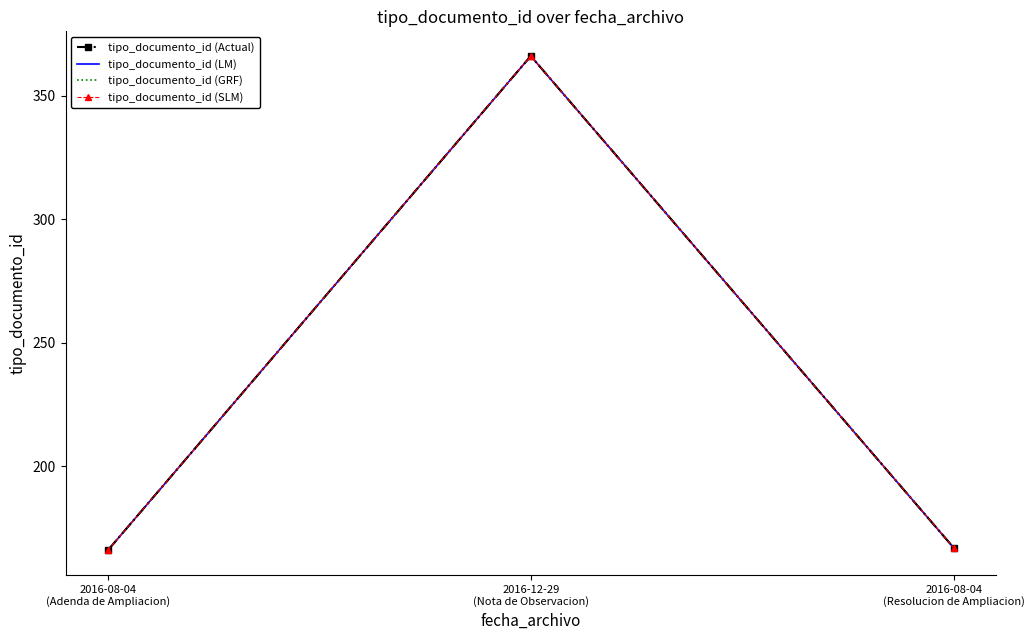

Which series has the largest total across all categories?

tipo_documento_id (Actual)